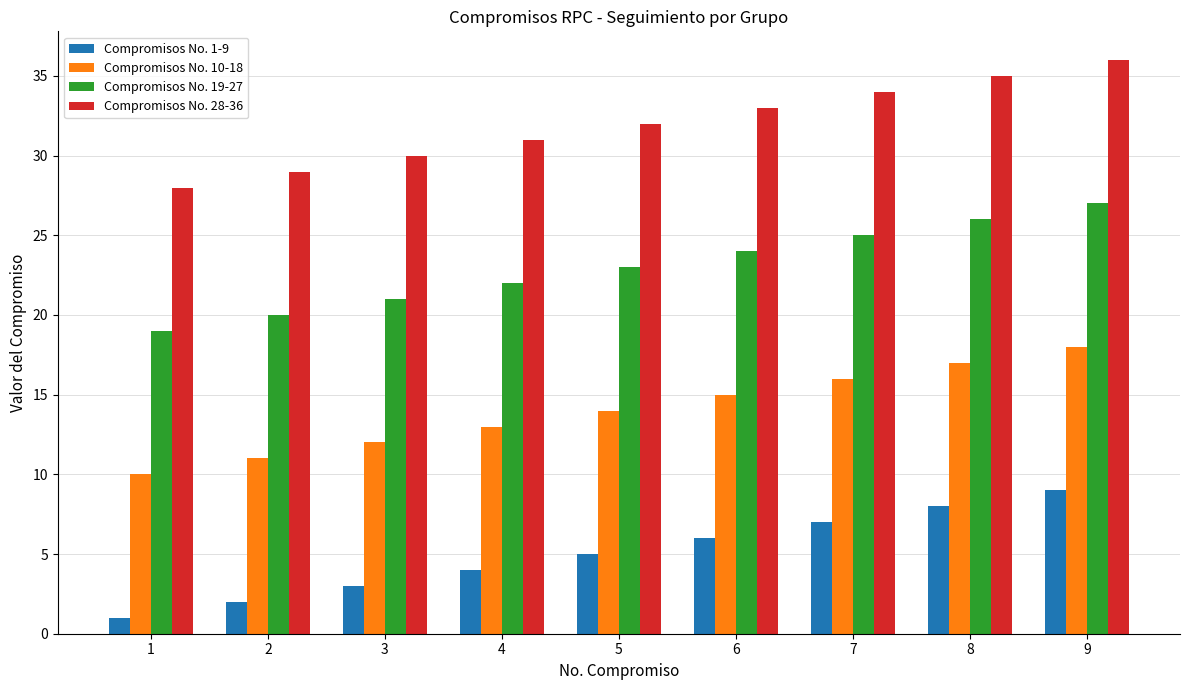

What is the difference between the Compromisos No. 19-27 values at 9 and 2?

7